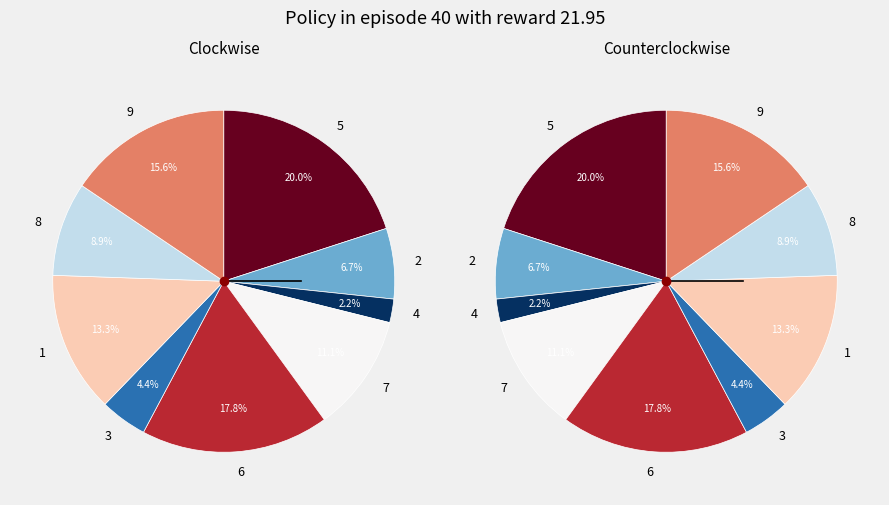

What is the change in value from 6 to 8?

-4